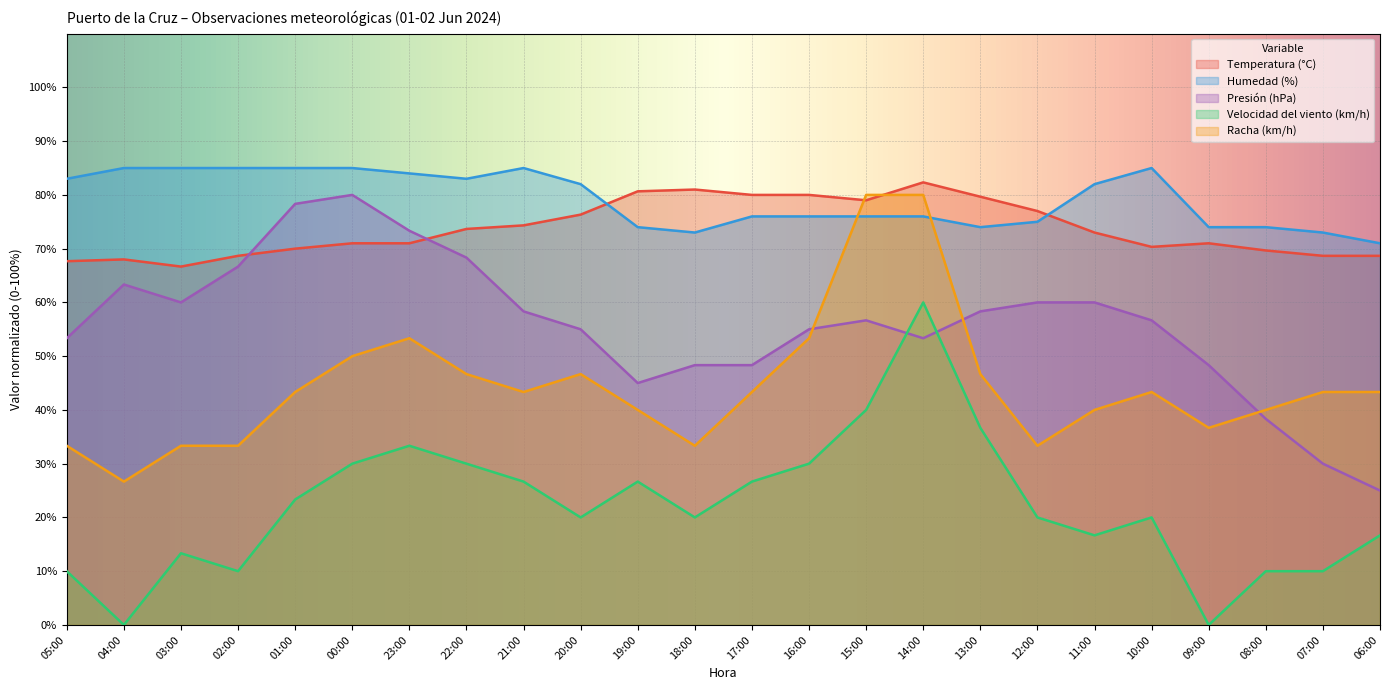

At which label is Presión (hPa) closest to 52?

05:00